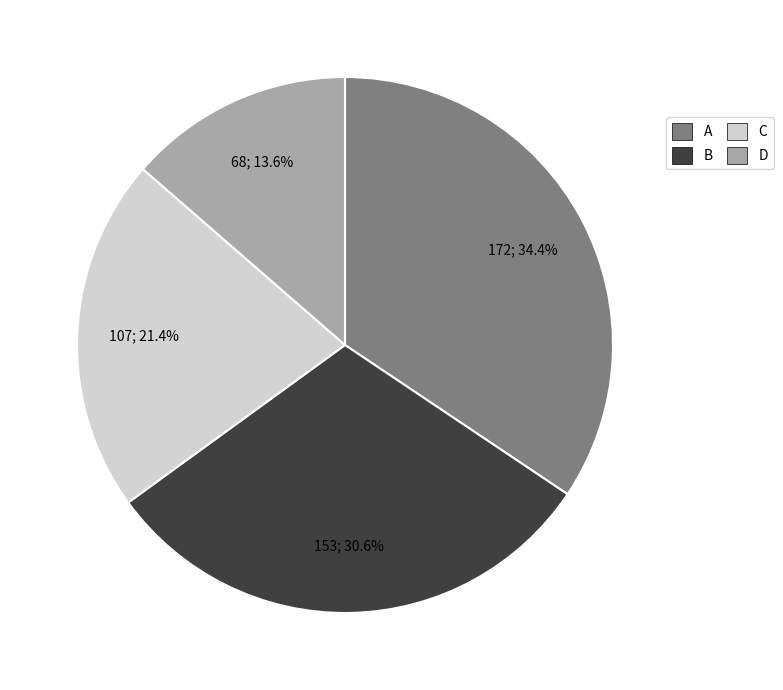

Rank the categories by value from lowest to highest.

D, C, B, A